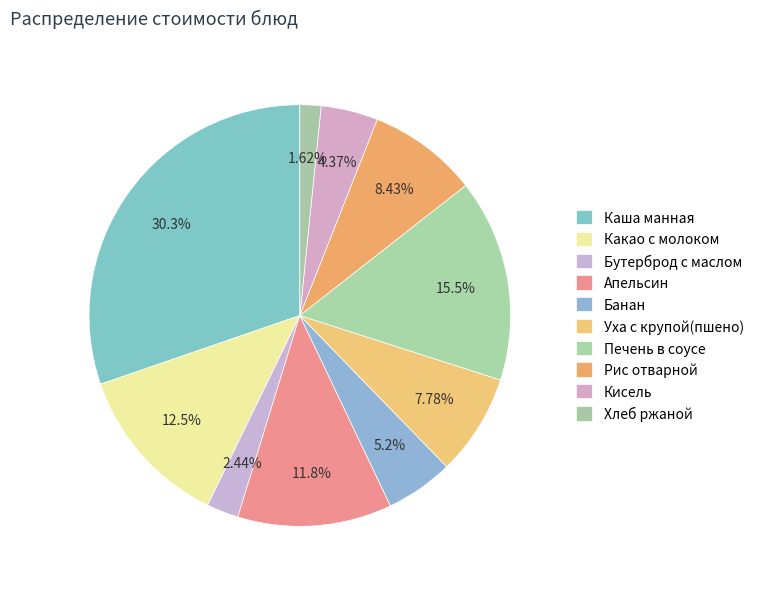

To the nearest percent, what is the difference between the Апельсин and Уха с крупой(пшено) slice percentages?

4%